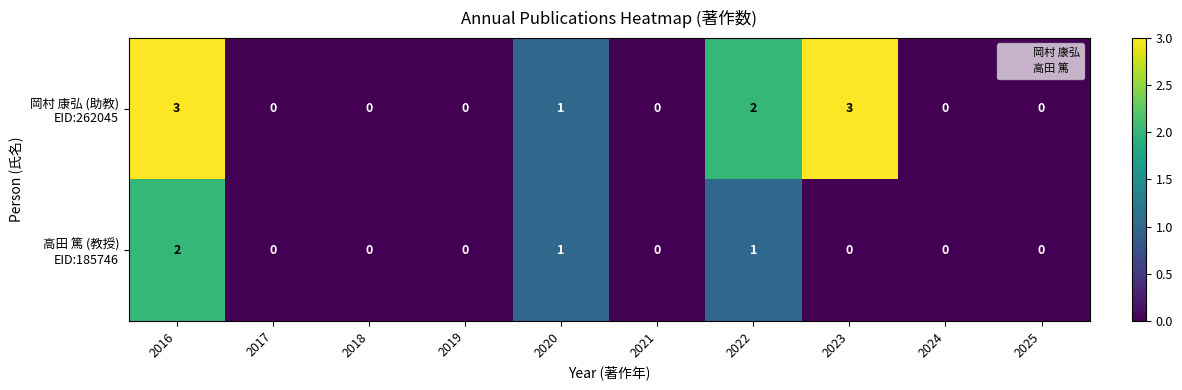

What is the greatest value displayed?

3